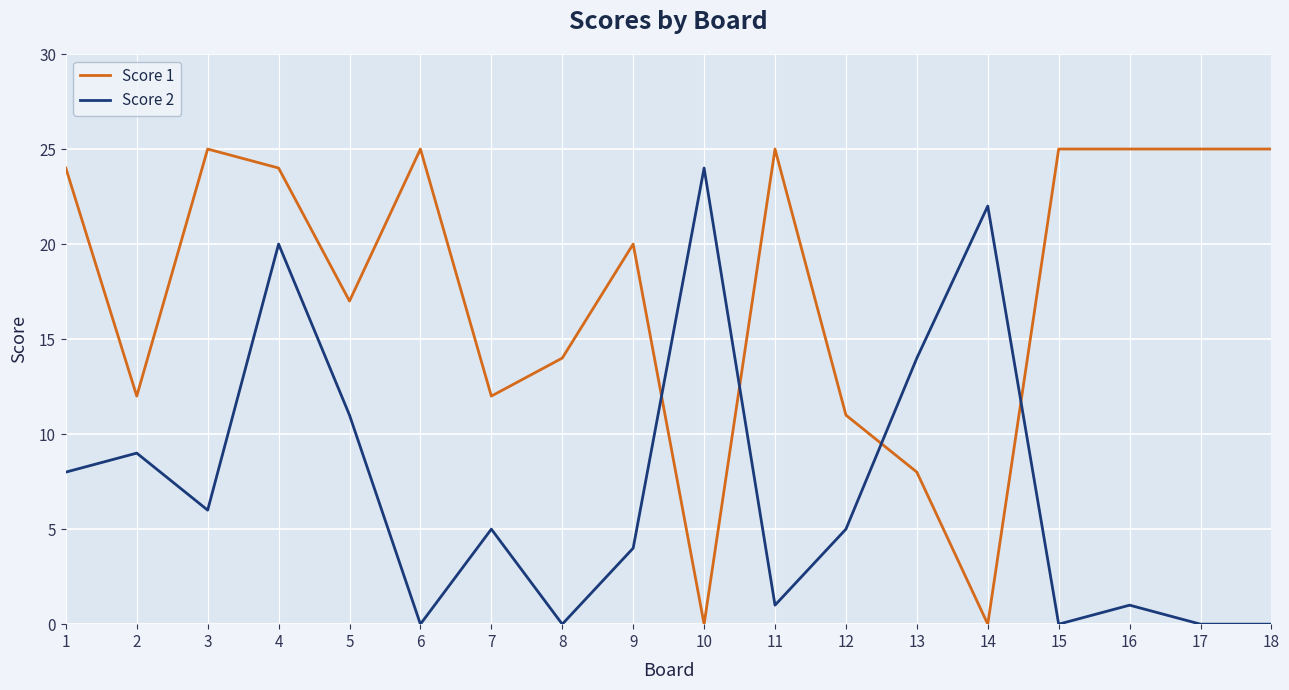

After their last crossing, which series has the higher values: Score 2 or Score 1?

Score 1